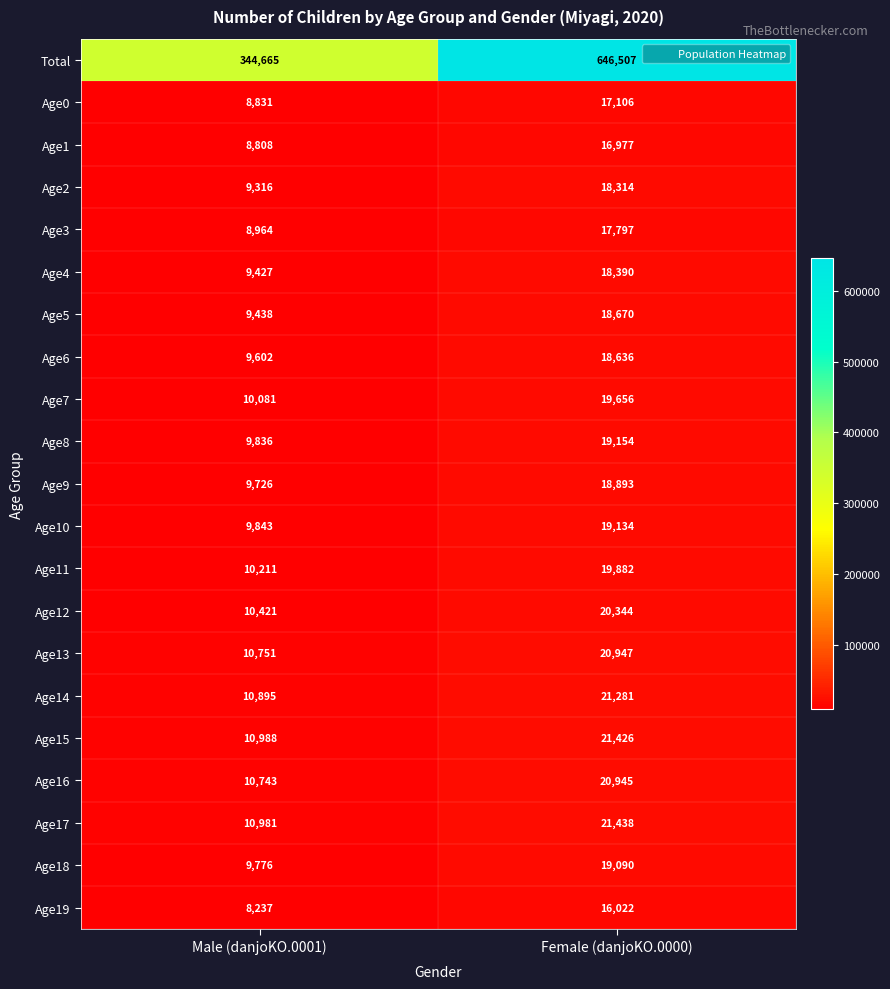

True or false: Age19 has a value of 4599 at Female (danjoKO.0000).

False